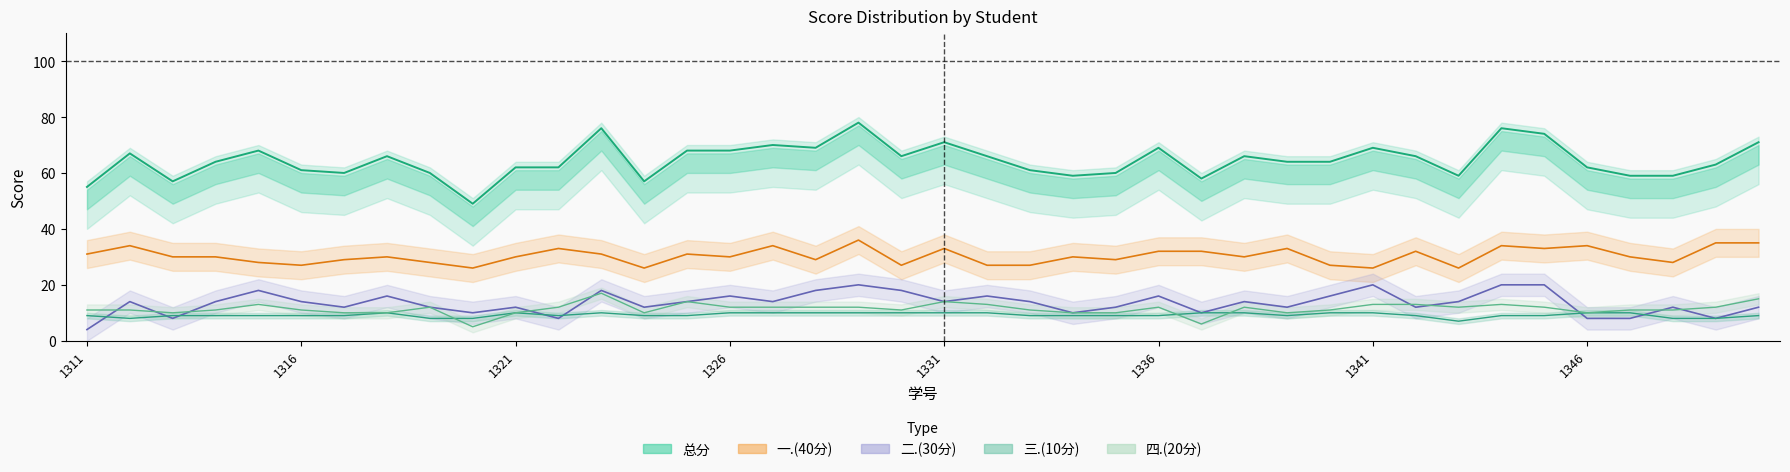

Does the chart have visible grid lines?

No